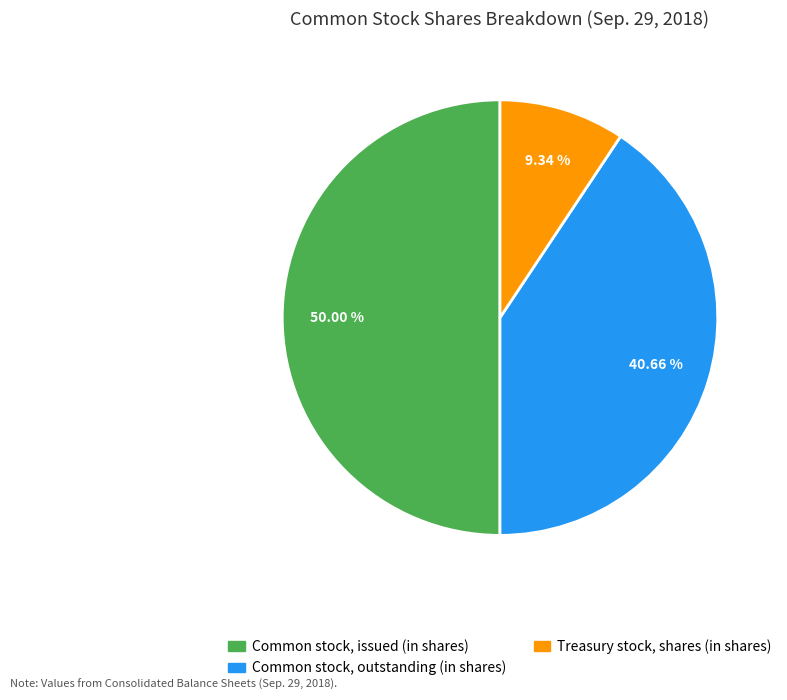

To the nearest percent, what percentage of the pie is Common stock, outstanding (in shares)?

41%